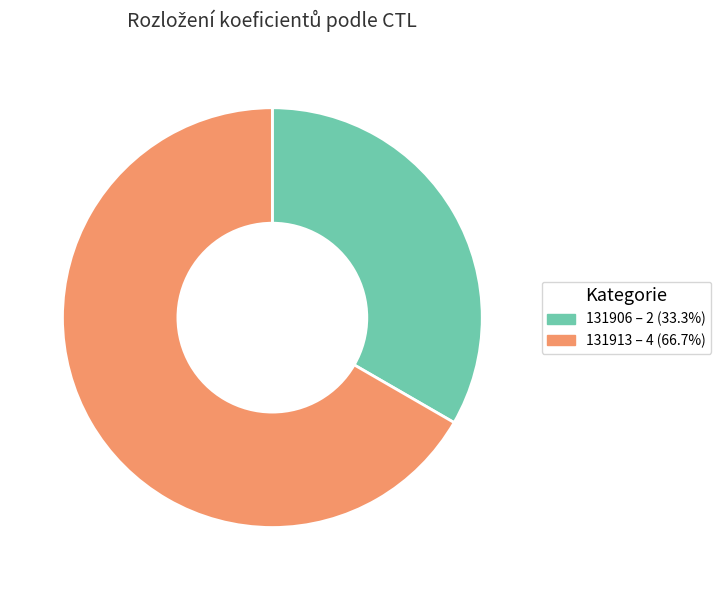

Between 131913 and 131906, which is larger?

131913